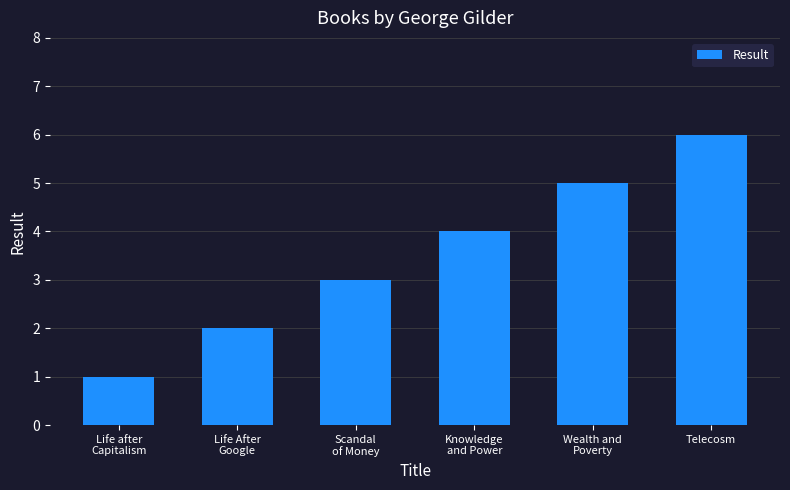

Is it true that the value at Telecosm is 10?

False